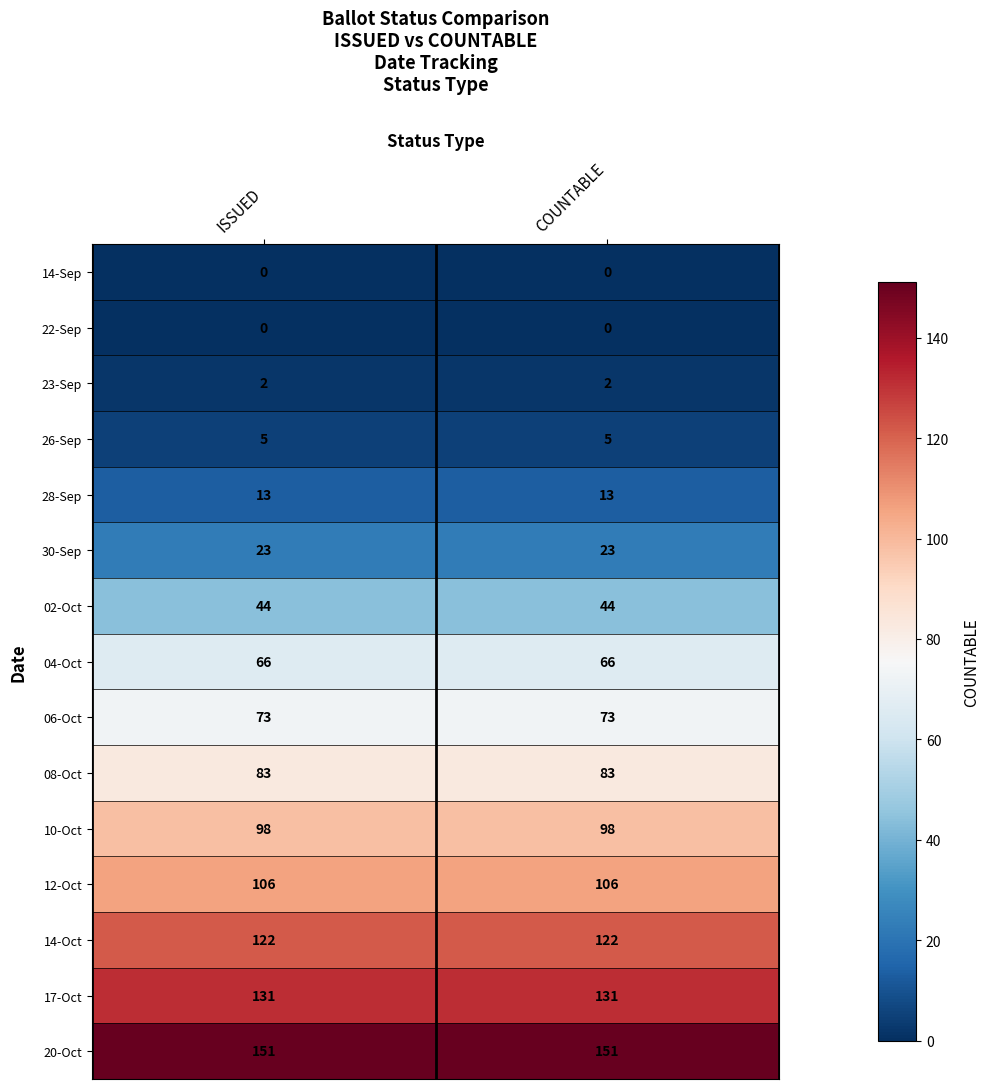

What is the greatest value displayed?

151